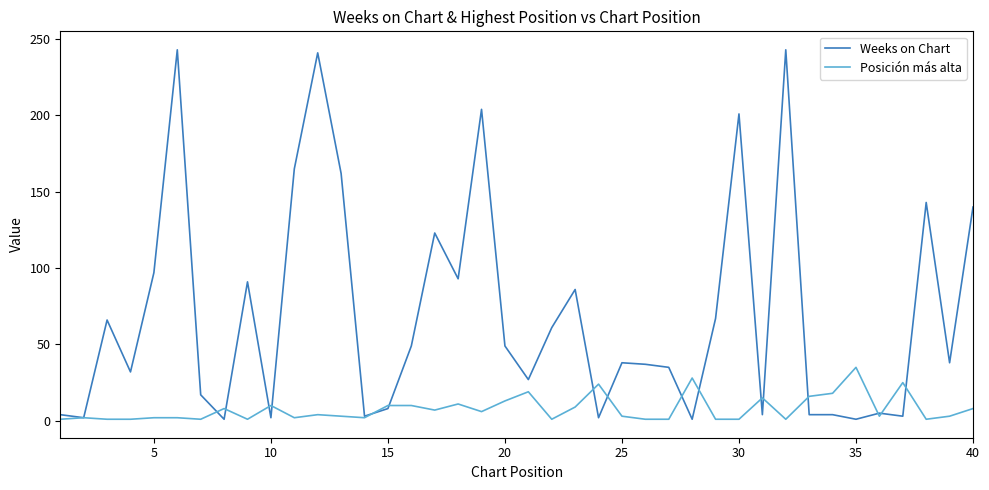

What is the average value of the Weeks on Chart series?

70